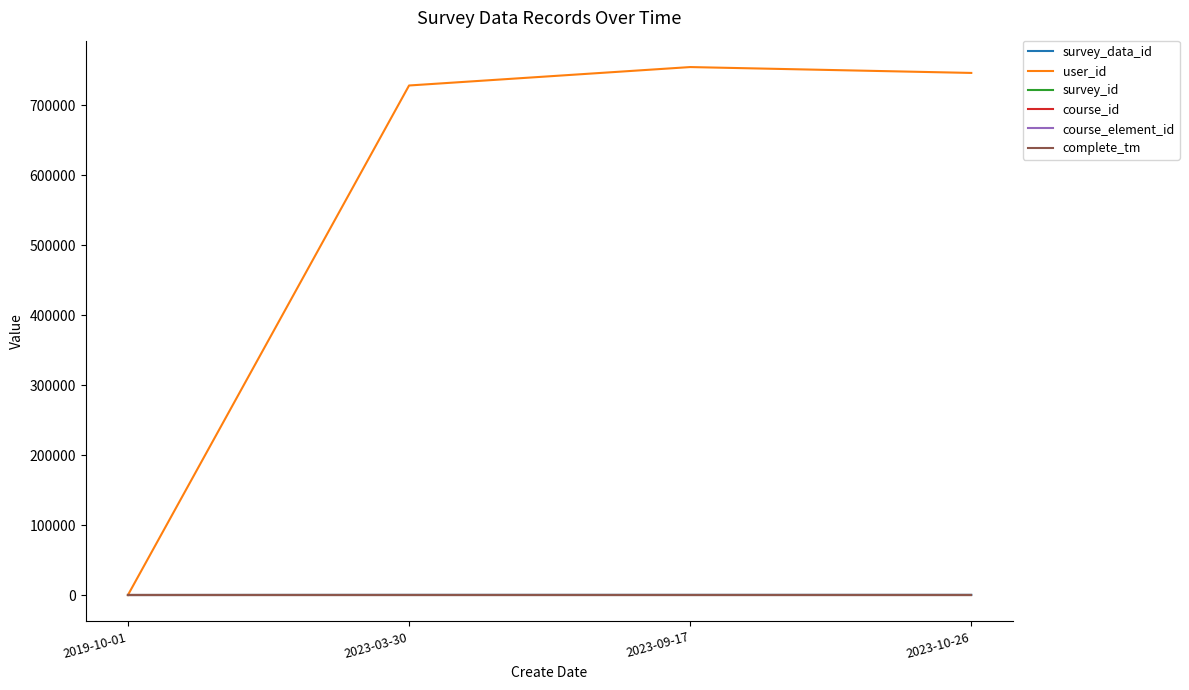

Reading left to right, list all the values displayed in this chart.

survey_data_id: 1	161	162	163
user_id: 0	727973	754299	745911
survey_id: 0	0	0	0
course_id: 0	0	0	0
course_element_id: 0	0	0	0
complete_tm: 0	0	0	0